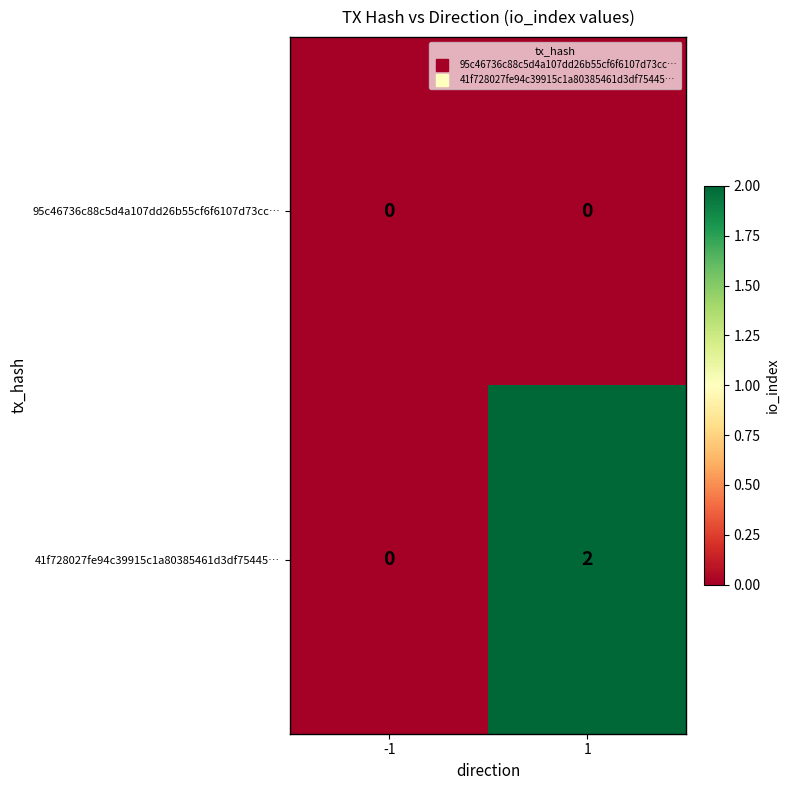

Which series has the largest range (max minus min)?

41f728027fe94c39915c1a80385461d3df75445…